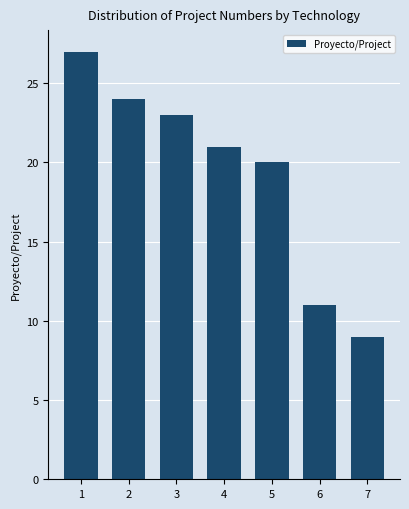

Rank the categories by value from lowest to highest.

7, 6, 5, 4, 3, 2, 1